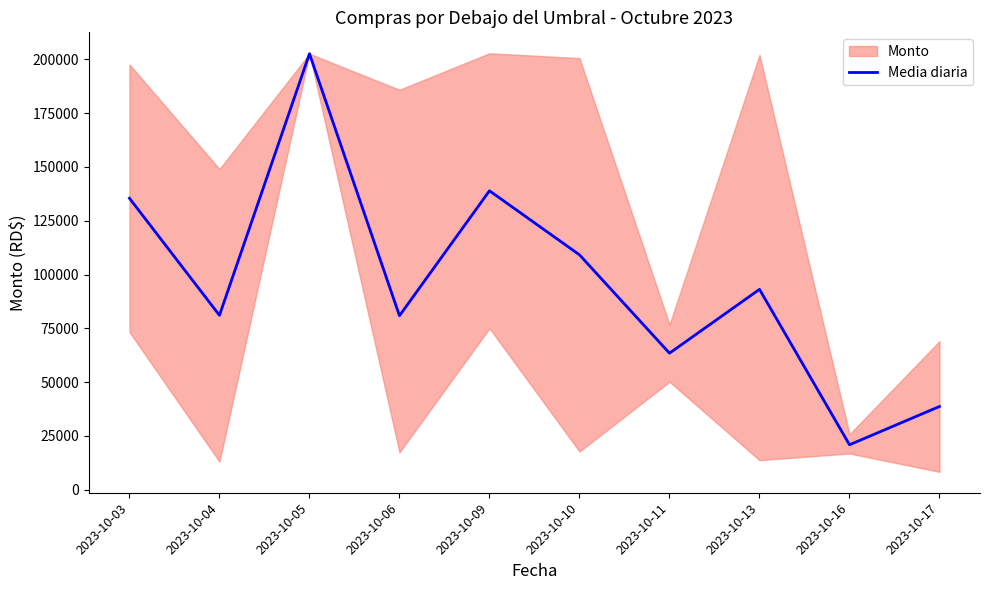

At which label does the data first exceed 93109?

2023-10-03